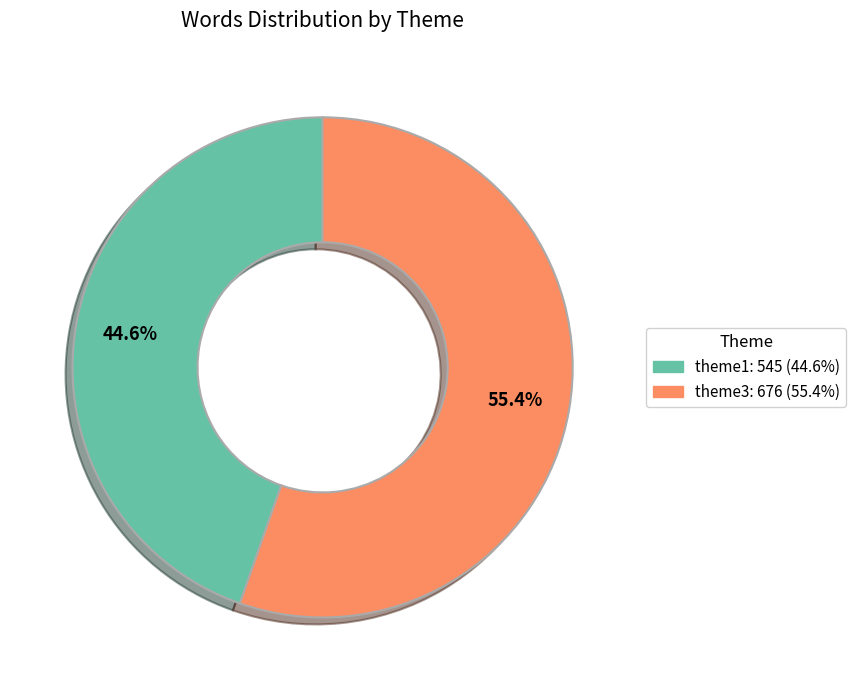

Is there any slice that represents more than half of the pie?

Yes